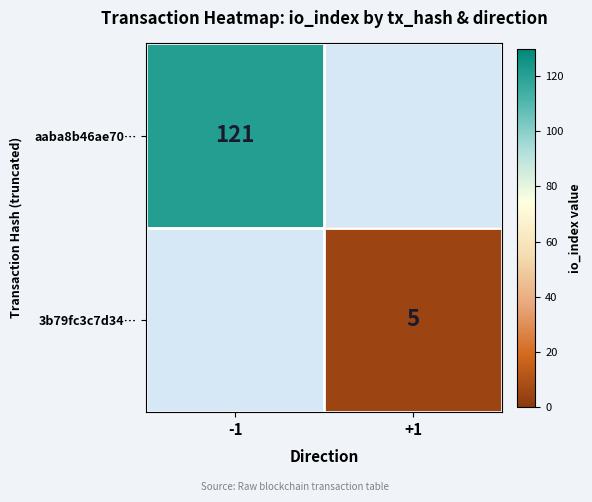

Is the value of aaba8b46ae70… at -1 greater than the value of 3b79fc3c7d34… at +1?

Yes